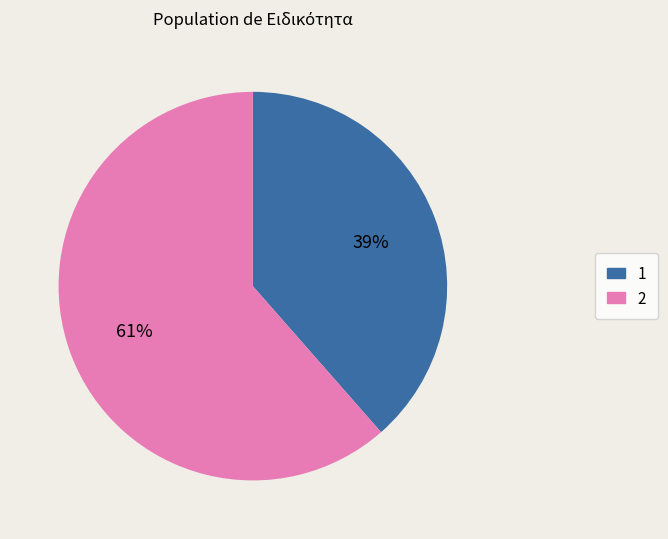

To the nearest percent, what percentage of the pie is 2?

61%